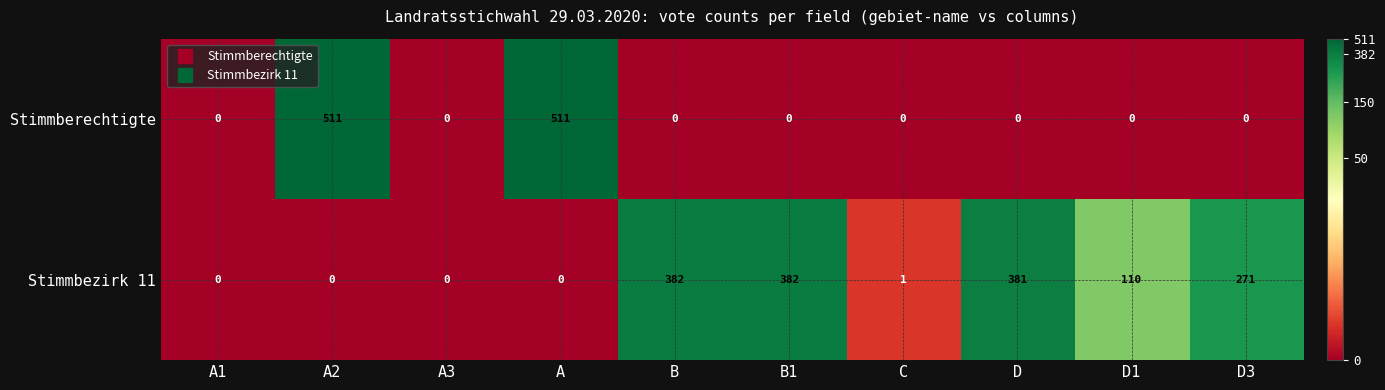

List the series in order of their overall mean, highest first.

Stimmbezirk 11, Stimmberechtigte